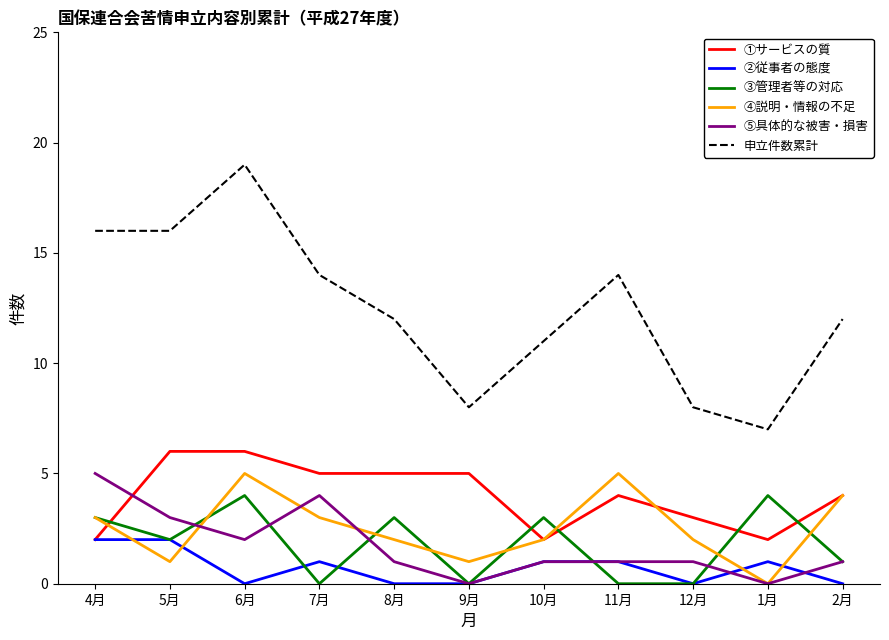

Which series has the largest total across all categories?

申立件数累計